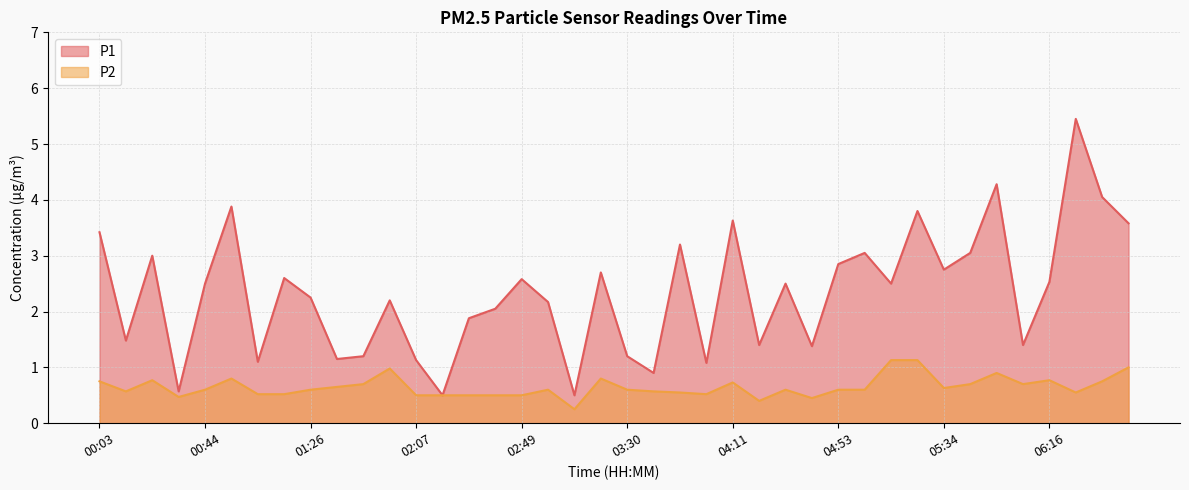

The P2 series shows 0.2 at 02:38. True or false?

False